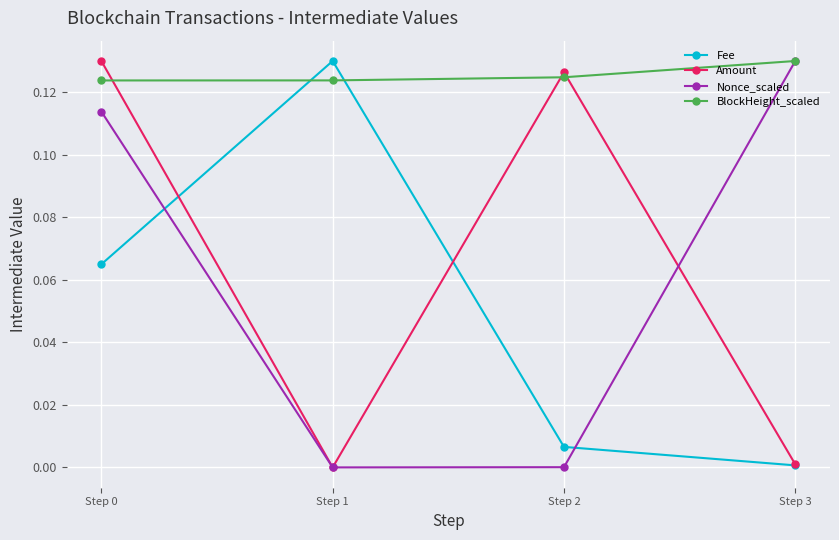

In Nonce_scaled, how many points are lower than both neighbors (excluding endpoints)?

1